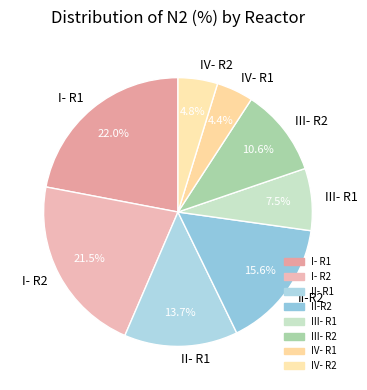

Is the sum of IV- R2 and I- R2 greater than half?

No